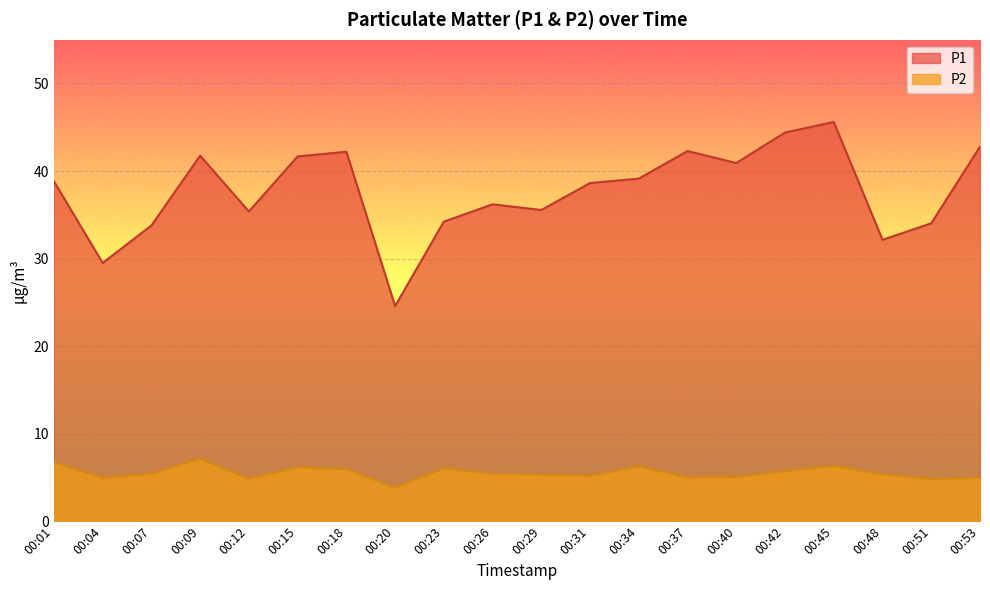

Reading left to right, list all the values displayed in this chart.

P1: 00:01=38.8	00:04=29.5	00:07=33.8	00:09=41.8	00:12=35.4	00:15=41.7	00:18=42.2	00:20=24.6	00:23=34.2	00:26=36.2	00:29=35.5	00:31=38.6	00:34=39.1	00:37=42.3	00:40=40.9	00:42=44.4	00:45=45.6	00:48=32.1	00:51=34.0	00:53=42.8
P2: 00:01=6.8	00:04=5.0	00:07=5.4	00:09=7.1	00:12=4.8	00:15=6.2	00:18=5.9	00:20=3.8	00:23=6.0	00:26=5.4	00:29=5.3	00:31=5.2	00:34=6.2	00:37=5.0	00:40=5.0	00:42=5.7	00:45=6.3	00:48=5.3	00:51=4.8	00:53=5.0